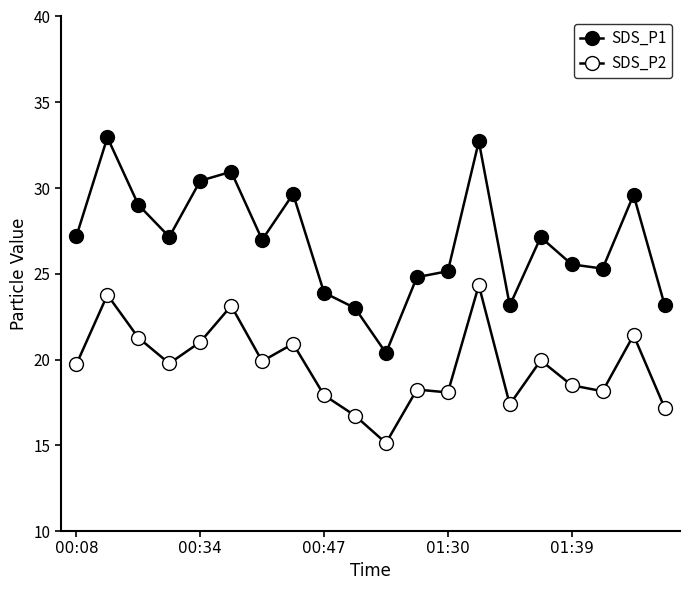

What is the greatest value displayed?

33.0